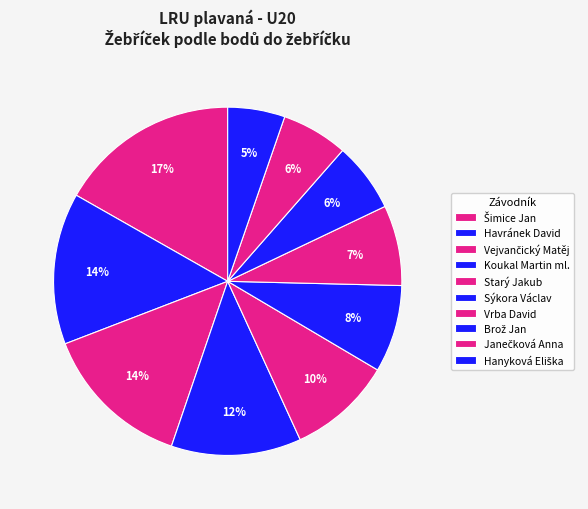

True or false: Sýkora Václav accounts for 1% of the total.

False